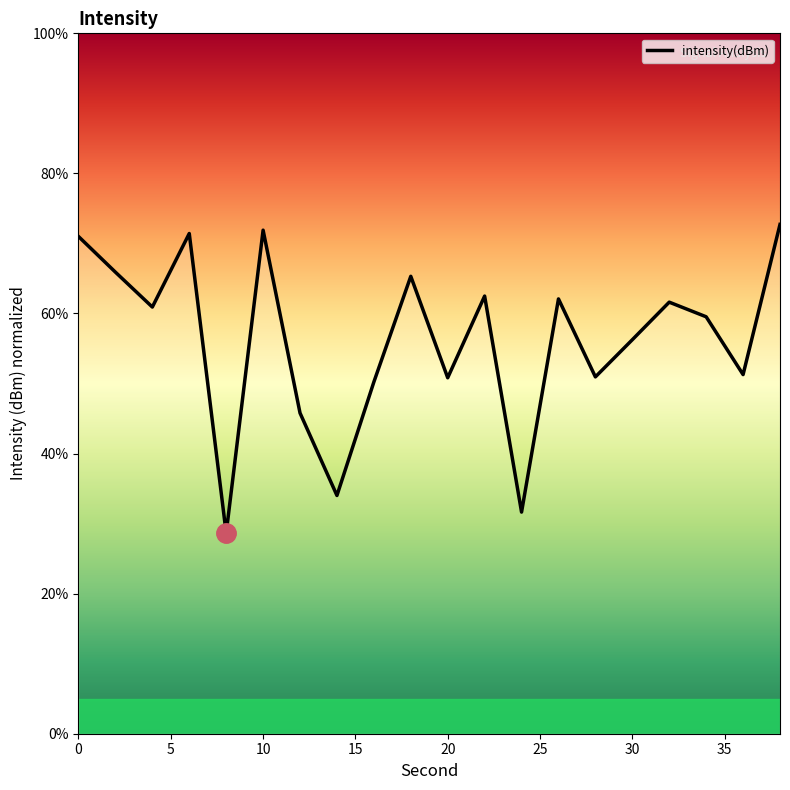

Does the chart display data point markers on the line(s)?

No